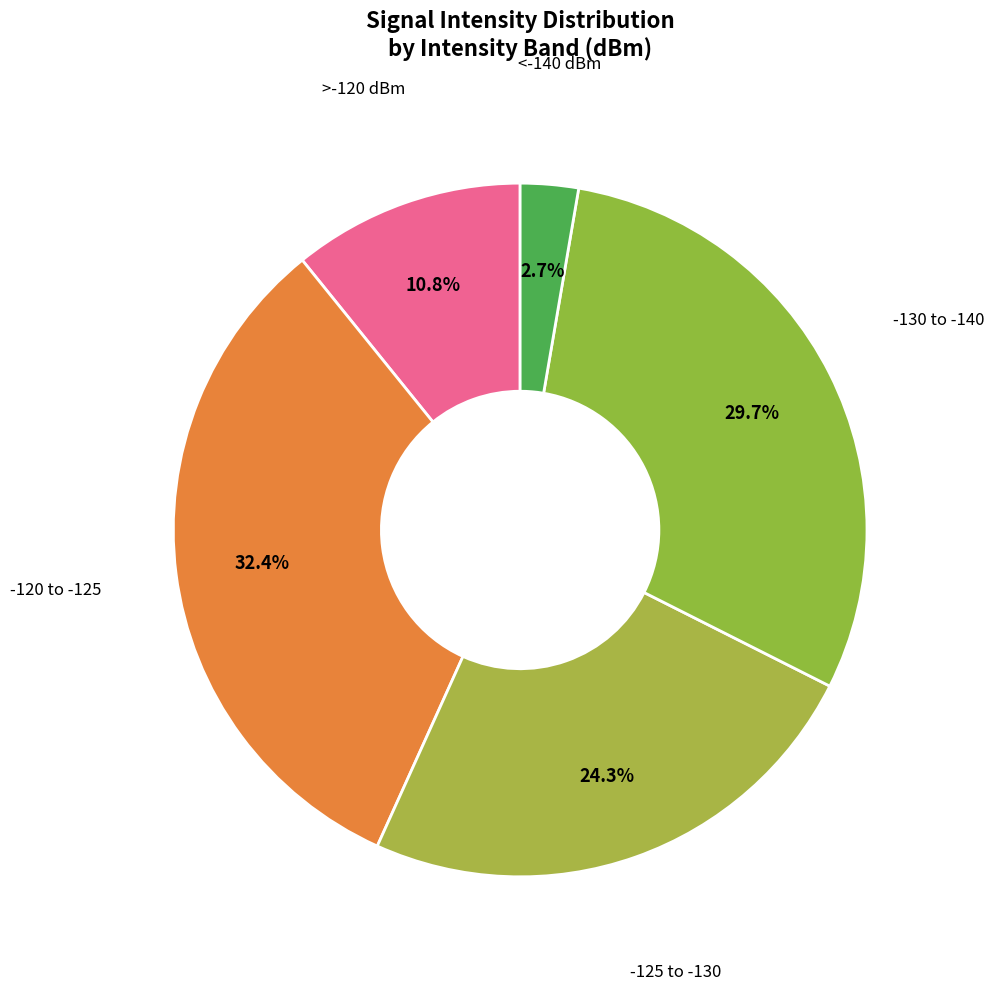

To the nearest percent, what is the difference between the largest and smallest slice percentages?

30%